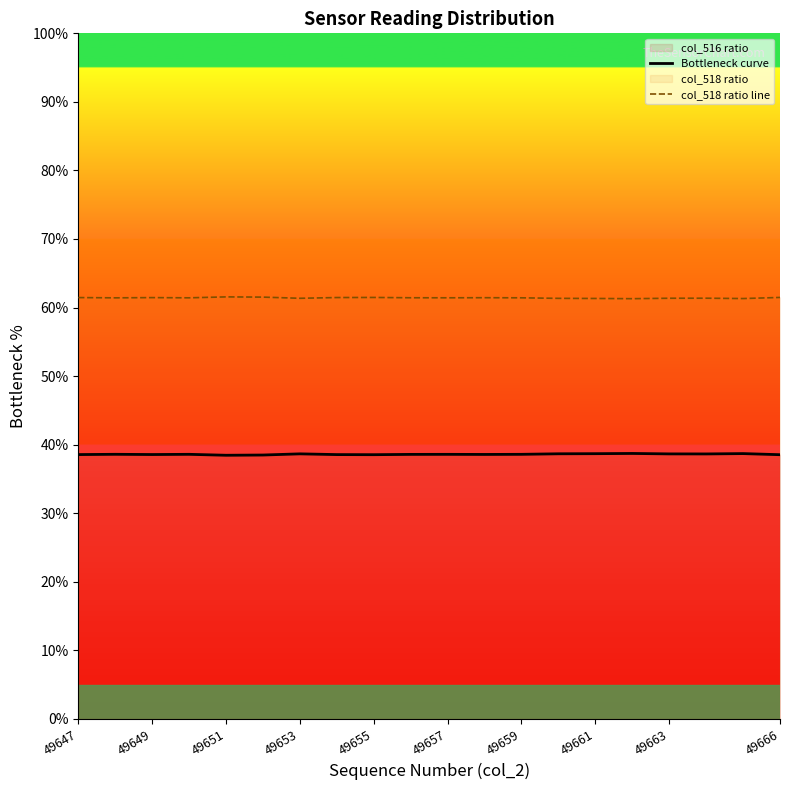

Rank the series by their average value, from lowest to highest.

Bottleneck curve, col_518 ratio line